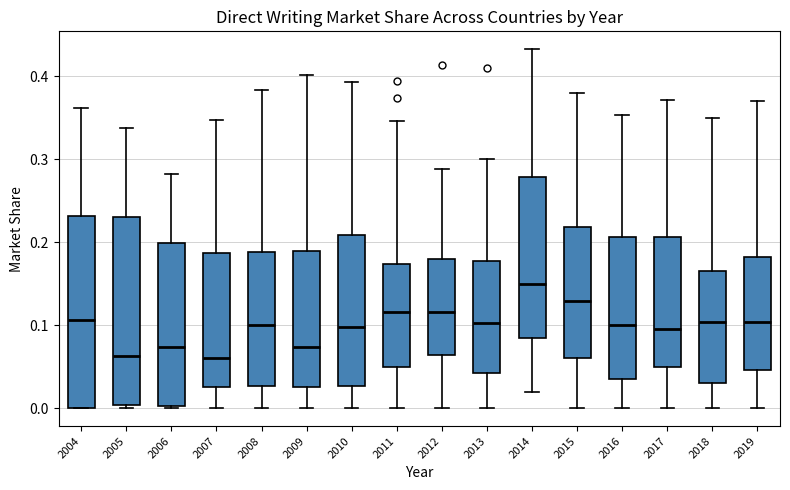

Reading left to right, transcribe this box plot: for each box, give where its median line is, the range the box spans, and where its two whiskers end, as read against the y-axis. The values are not printed on the chart, so give them approximately, as read against the axis.

2004: median 0.11, box 0.00 to 0.23, whiskers 0.00 to 0.36
2005: median 0.06, box 0.00 to 0.23, whiskers 0.00 (just below the box's lower edge) to 0.34
2006: median 0.07, box 0.00 to 0.20, whiskers 0.00 (just below the box's lower edge) to 0.28
2007: median 0.06, box 0.03 to 0.19, whiskers 0.00 to 0.35
2008: median 0.10, box 0.03 to 0.19, whiskers 0.00 to 0.38
2009: median 0.07, box 0.03 to 0.19, whiskers 0.00 to 0.40
2010: median 0.10, box 0.03 to 0.21, whiskers 0.00 to 0.39
2011: median 0.12, box 0.05 to 0.17, whiskers 0.00 to 0.35
2012: median 0.12, box 0.06 to 0.18, whiskers 0.00 to 0.29
2013: median 0.10, box 0.04 to 0.18, whiskers 0.00 to 0.30
2014: median 0.15, box 0.08 to 0.28, whiskers 0.02 to 0.43
2015: median 0.13, box 0.06 to 0.22, whiskers 0.00 to 0.38
2016: median 0.10, box 0.04 to 0.21, whiskers 0.00 to 0.35
2017: median 0.10, box 0.05 to 0.21, whiskers 0.00 to 0.37
2018: median 0.10, box 0.03 to 0.17, whiskers 0.00 to 0.35
2019: median 0.10, box 0.05 to 0.18, whiskers 0.00 to 0.37